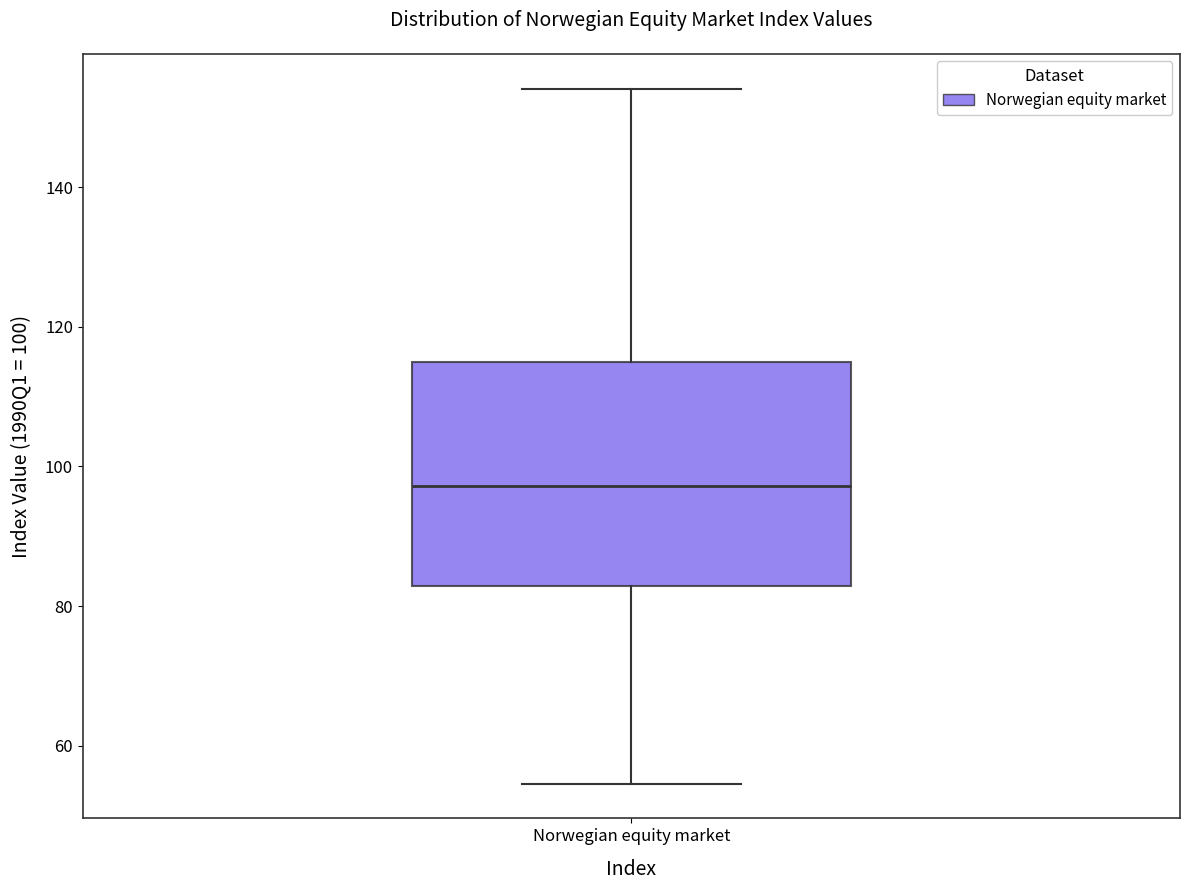

Where does the median line of the box for Norwegian equity market sit on the y-axis? The values are not printed on the chart, so give them approximately, as read against the axis.

98